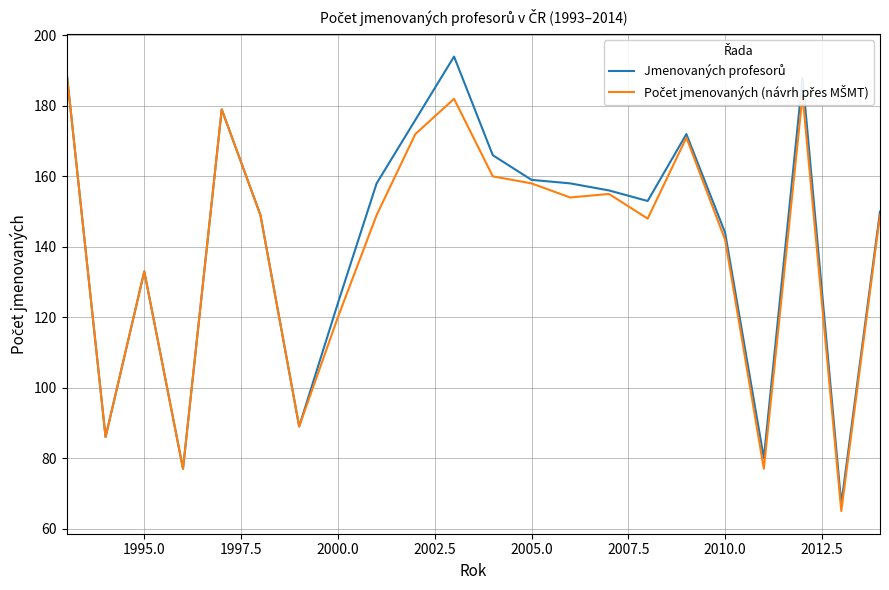

What is the greatest value displayed?

194